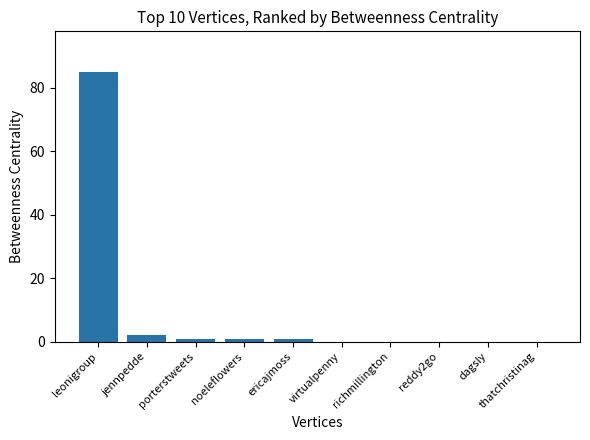

Count the number of categories in the chart.

10